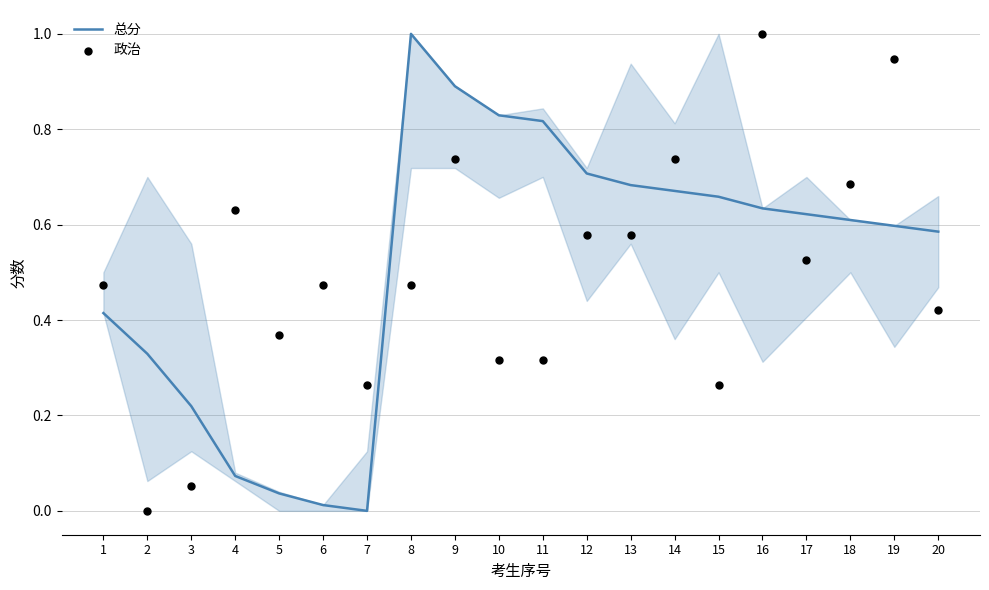

Which series contains the highest Y value?

总分